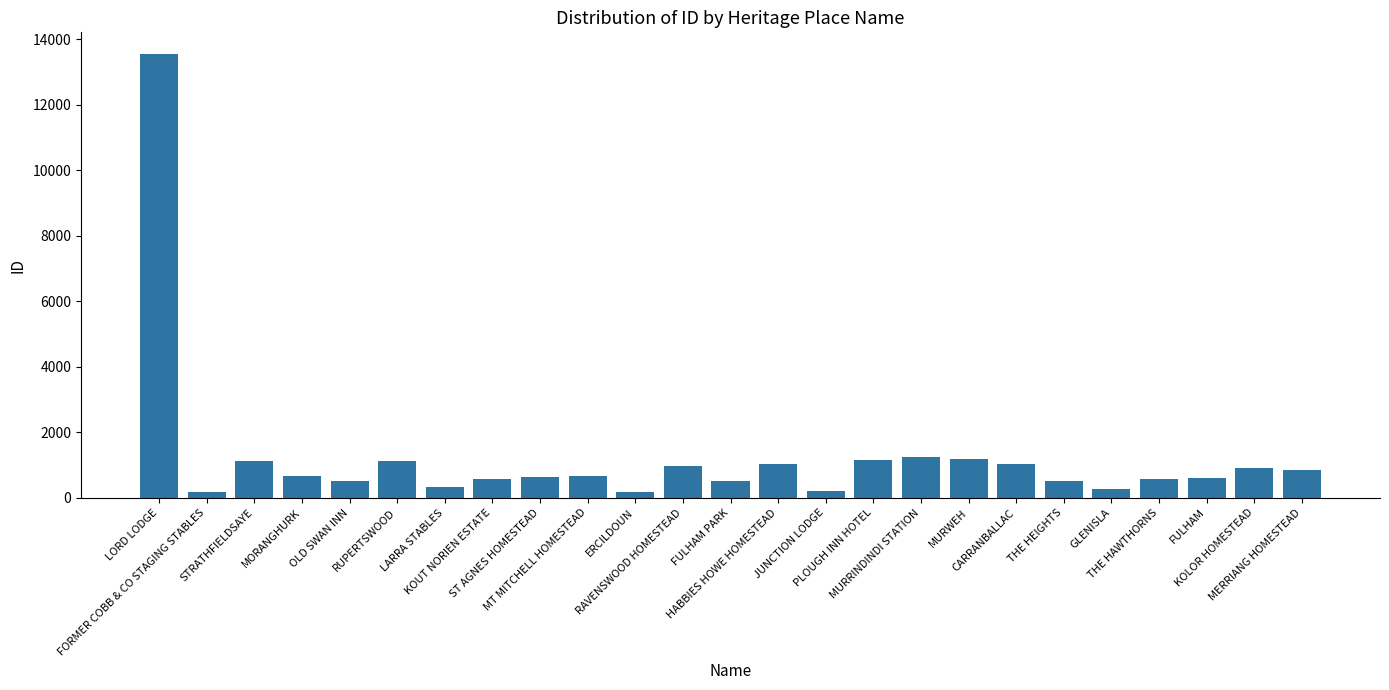

Which has a higher value, THE HEIGHTS or LARRA STABLES?

THE HEIGHTS